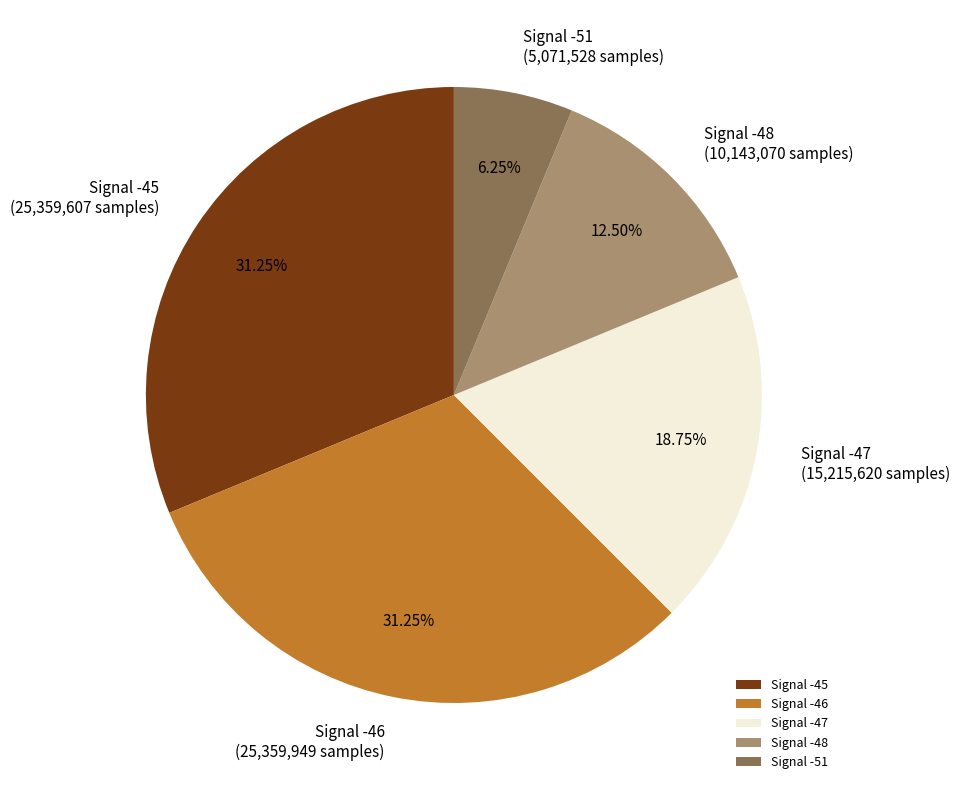

Which has a higher value, Signal -46 or Signal -51?

Signal -46